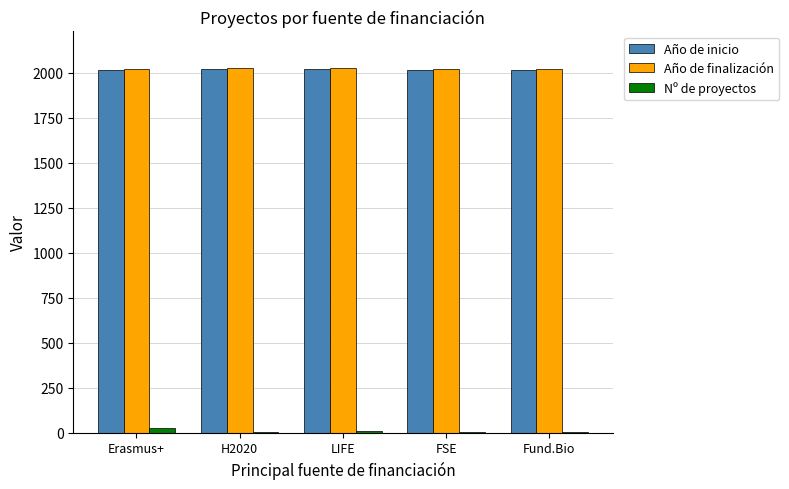

The Año de finalización series shows 2019 at Erasmus+. True or false?

True